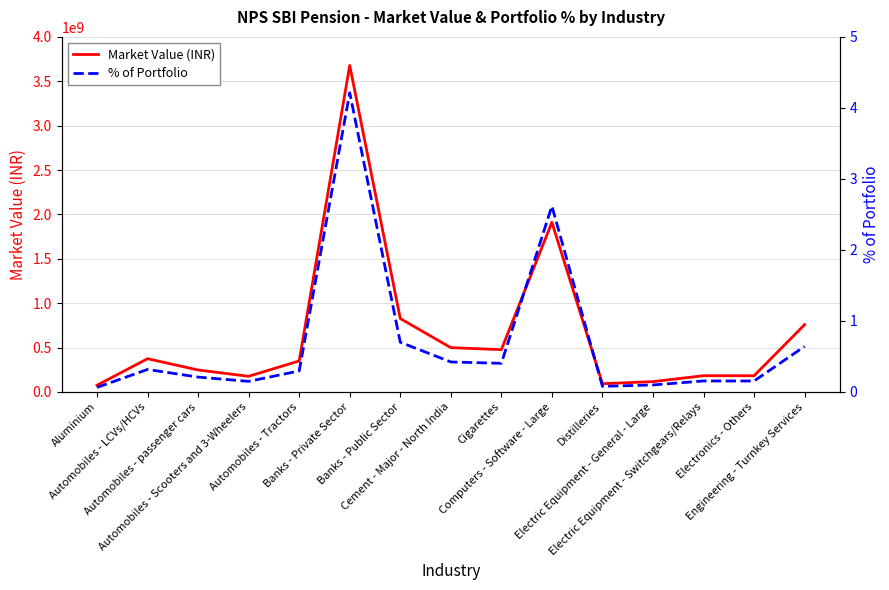

True or false: % of Portfolio and Market Value (INR) cross at least once.

False